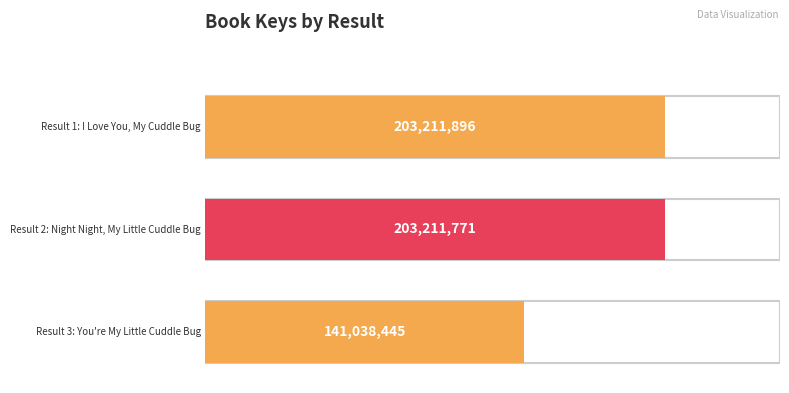

What is the average value?

182487371